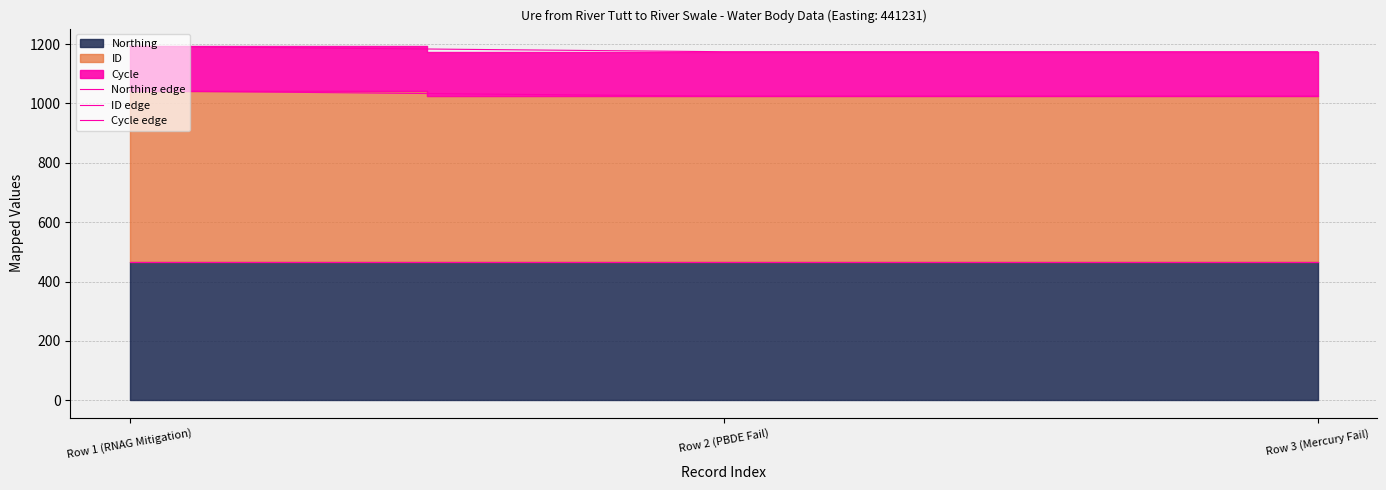

The value of Cycle edge at Row 3 (Mercury Fail) is 1174.4. True or false?

True